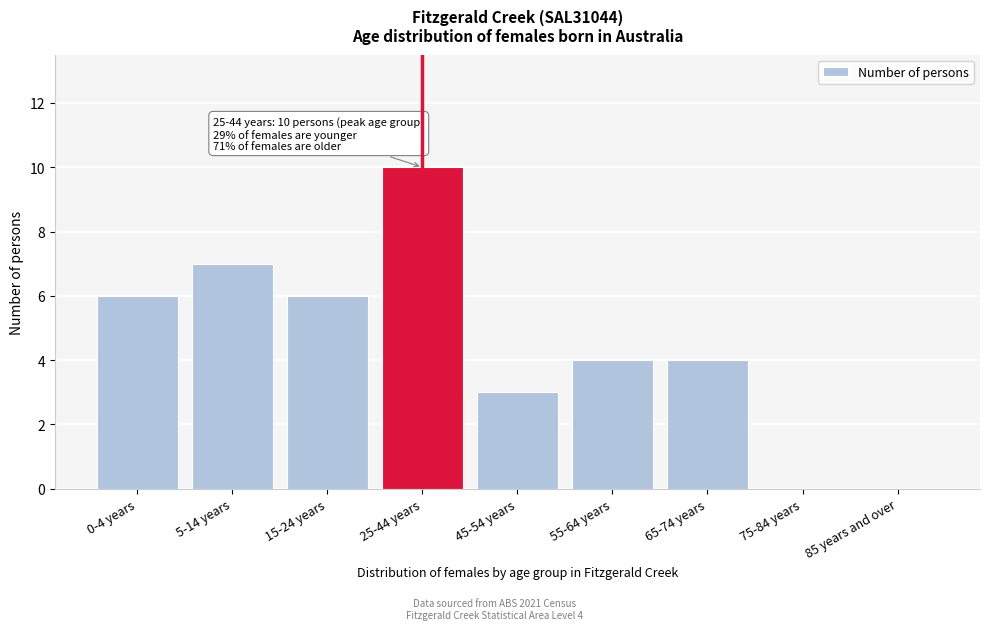

Reading left to right, list all the values displayed in this chart.

0-4 years=6	5-14 years=7	15-24 years=6	25-44 years=10	45-54 years=3	55-64 years=4	65-74 years=4	75-84 years=0	85 years and over=0